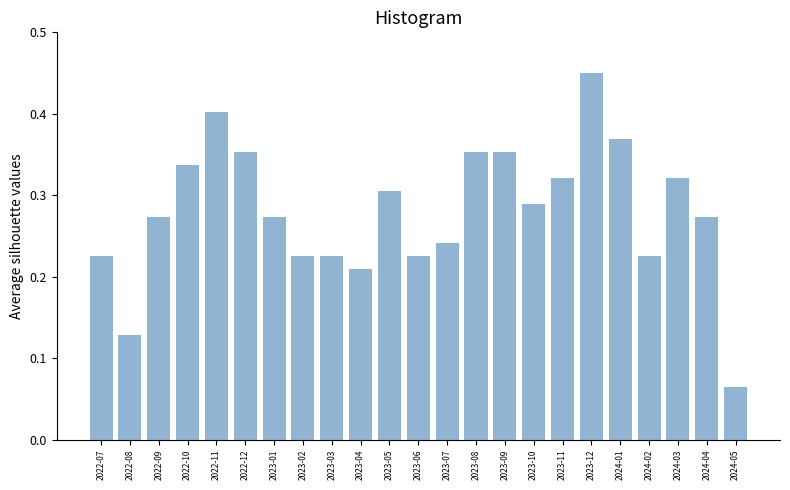

Which has a higher value, 2023-12 or 2022-10?

2023-12